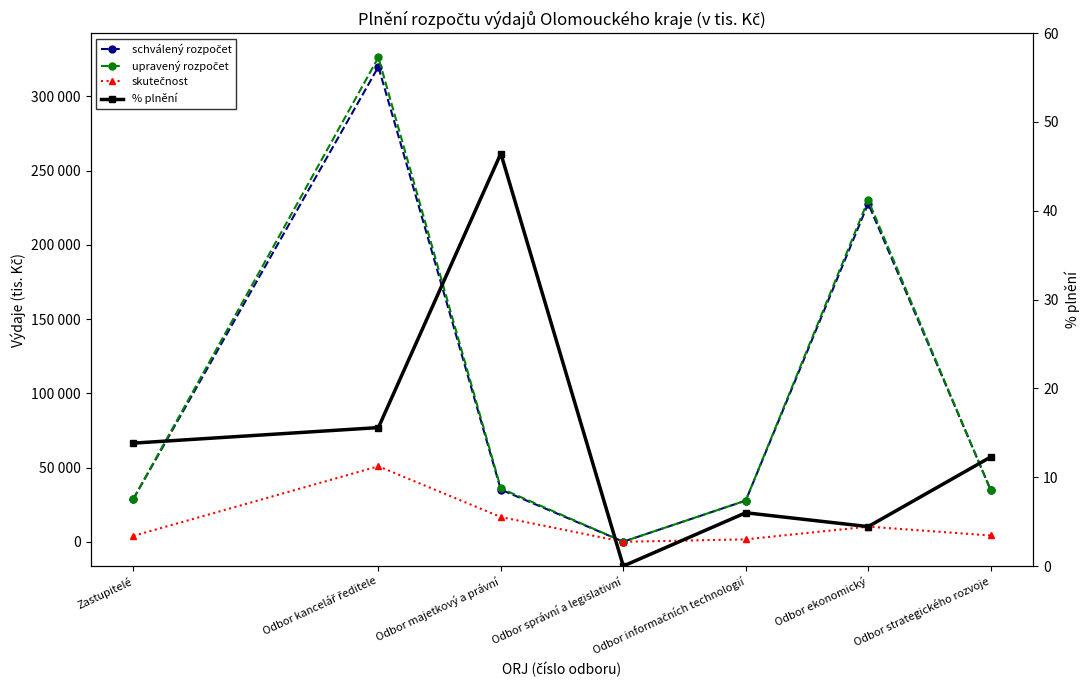

In skutečnost, how many points are lower than both neighbors (excluding endpoints)?

1